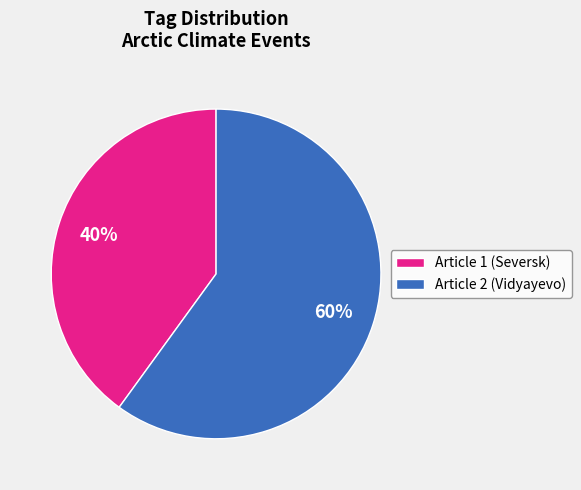

What is the largest slice in the pie chart?

Article 2 (Vidyayevo)